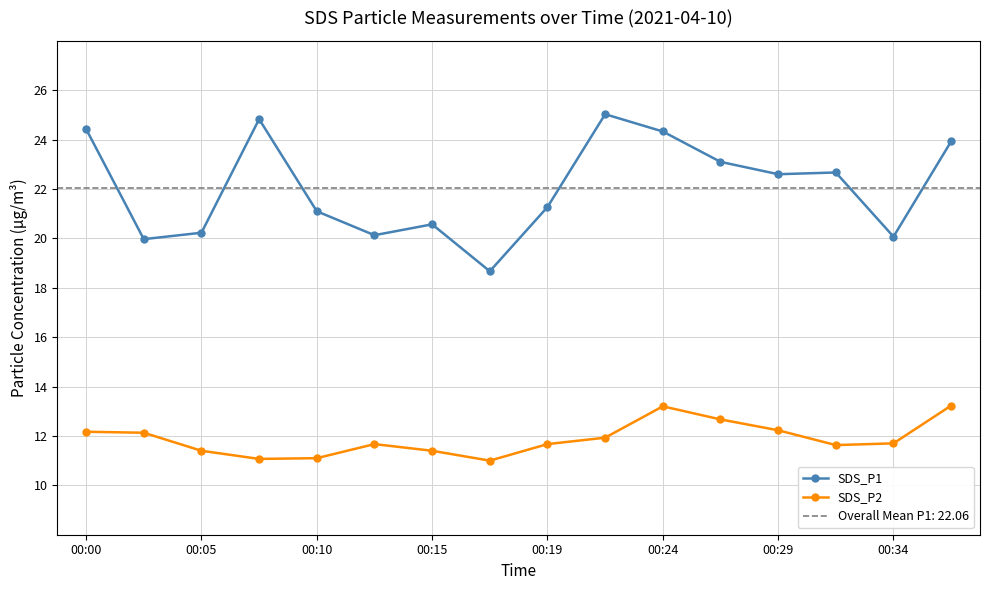

How many data points in SDS_P1 are less than 22?

8